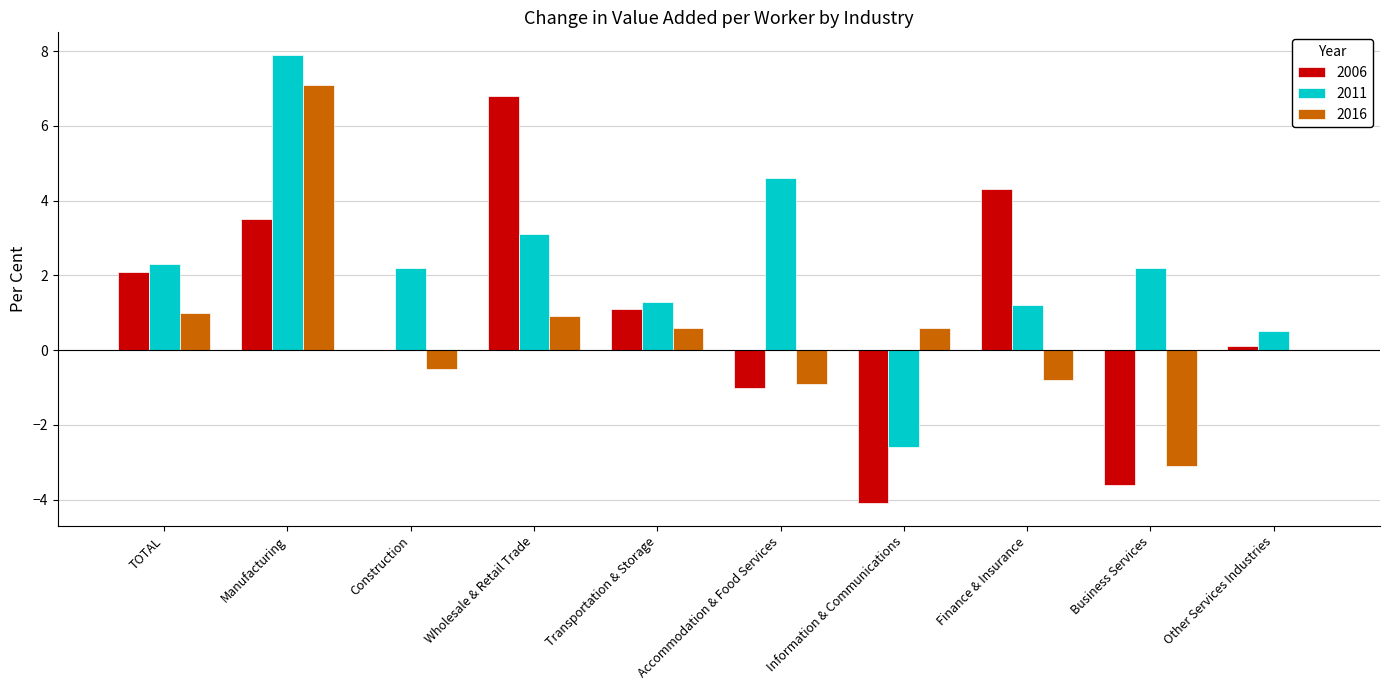

Which series has the largest total across all categories?

2011